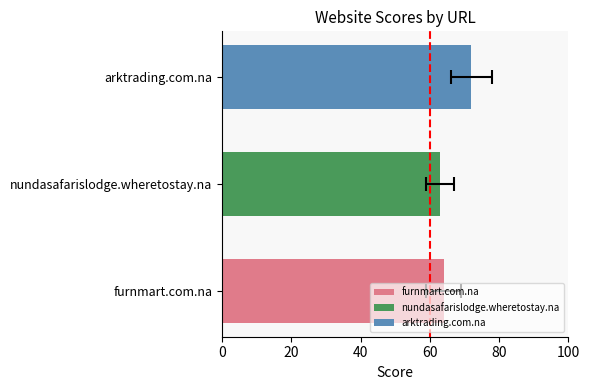

What is the label of the 1st bar from the left?

furnmart.com.na